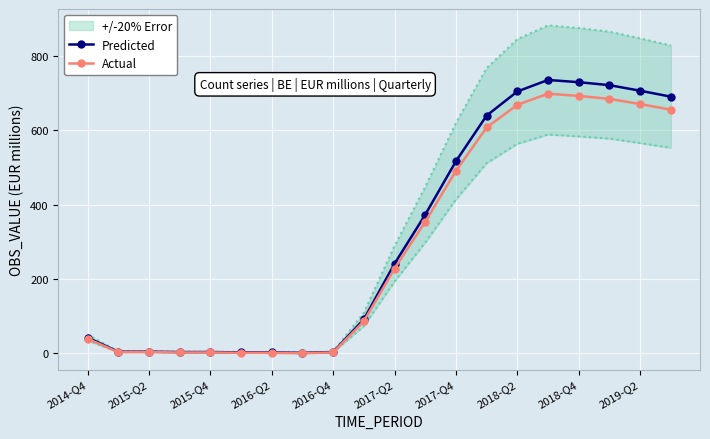

Between 2017-Q2 and 16, which series saw the biggest shift?

Predicted